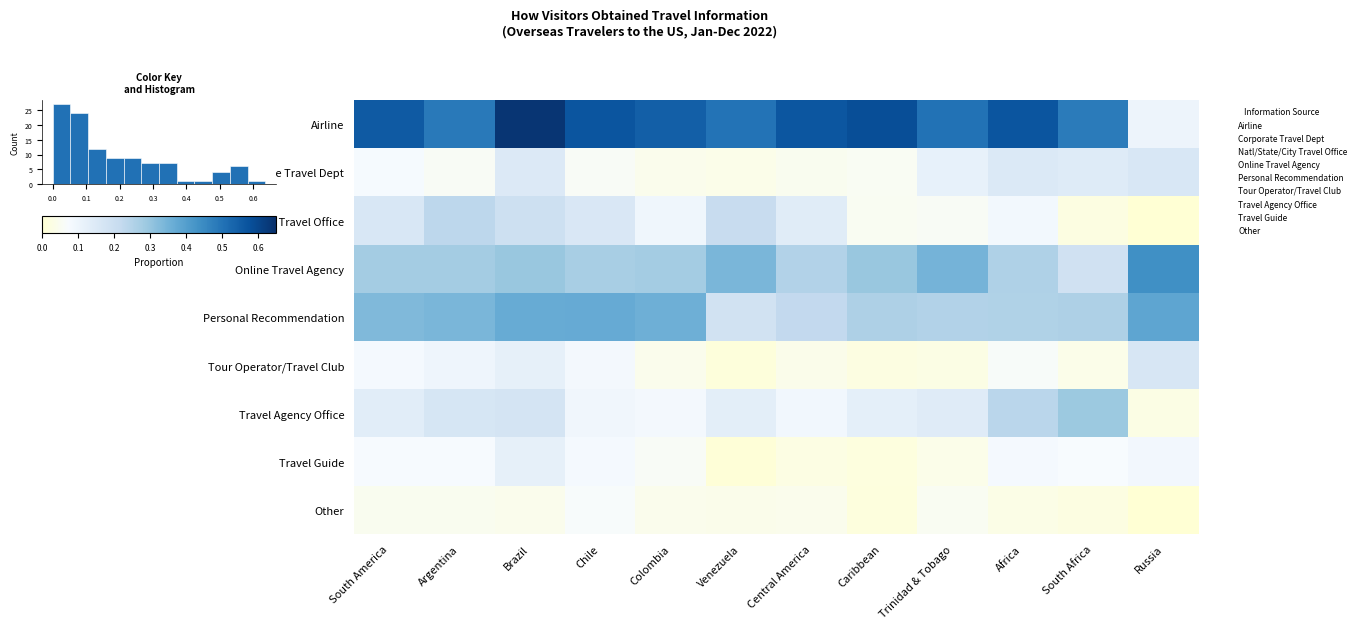

List the labels in order of Personal Recommendation value, largest first.

Russia, Chile, Brazil, Colombia, Argentina, South America, Caribbean, South Africa, Africa, Trinidad & Tobago, Central America, Venezuela